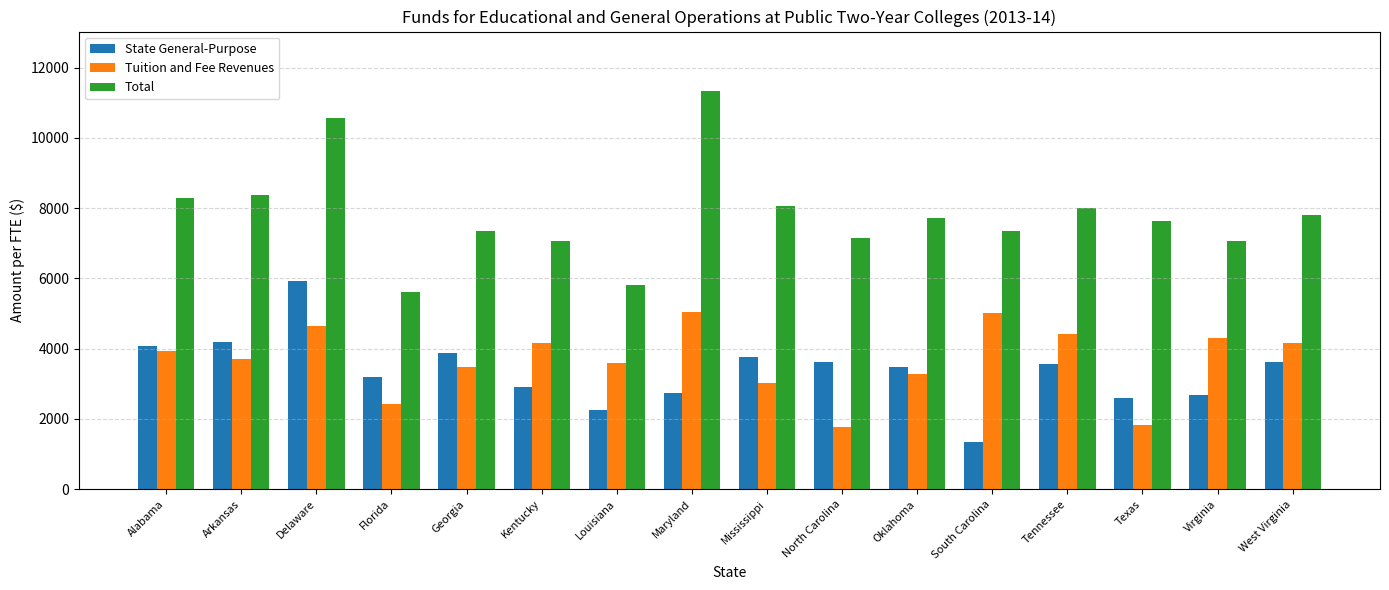

At which category is the sum across all series the highest?

Delaware